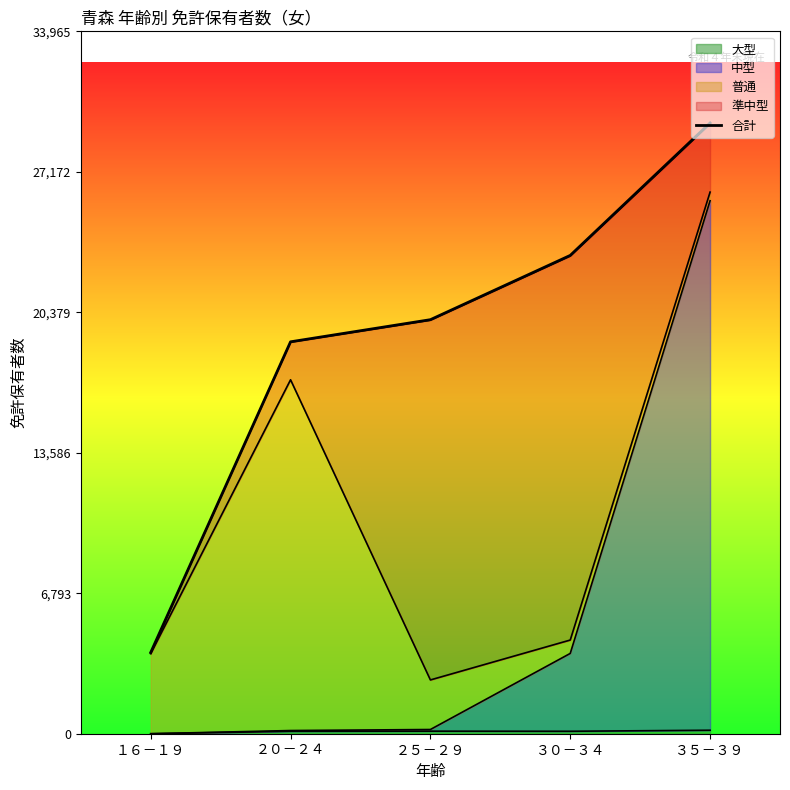

True or false: the data has more than 1 interior local peaks.

False